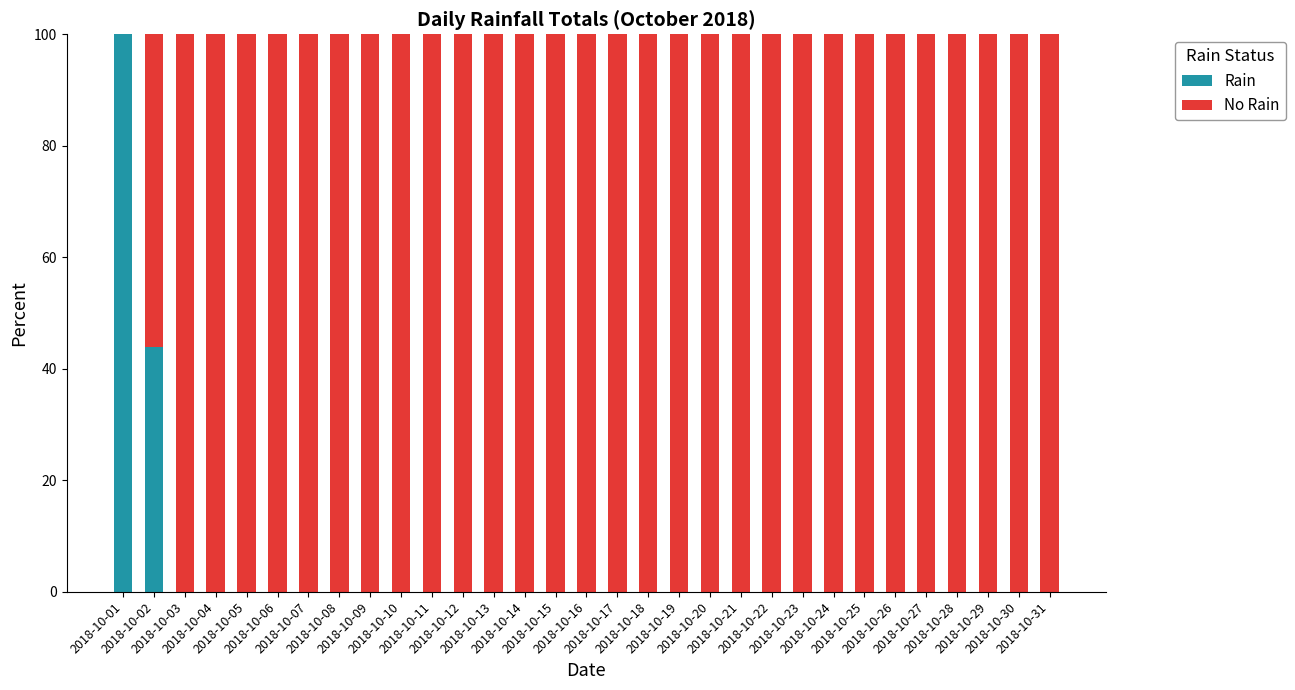

What is the maximum value for Rain?

100.0